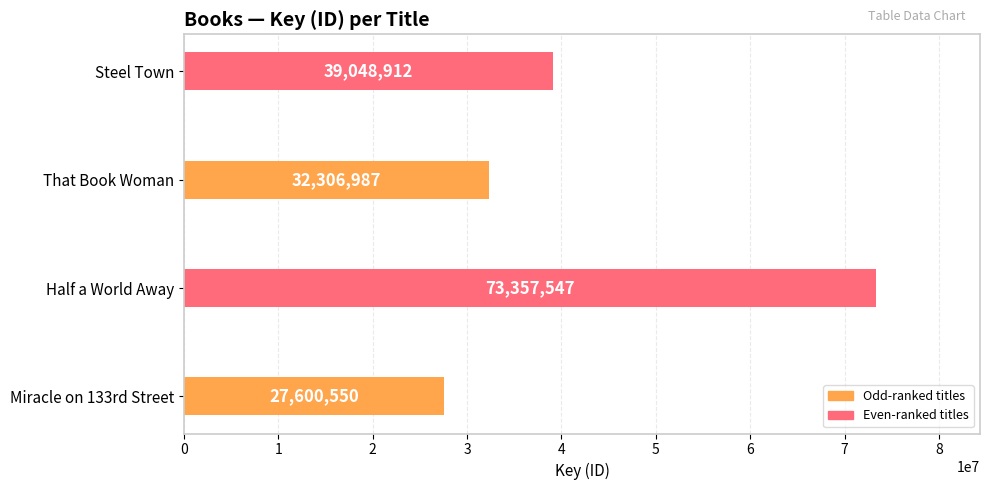

What is the average value?

43078499